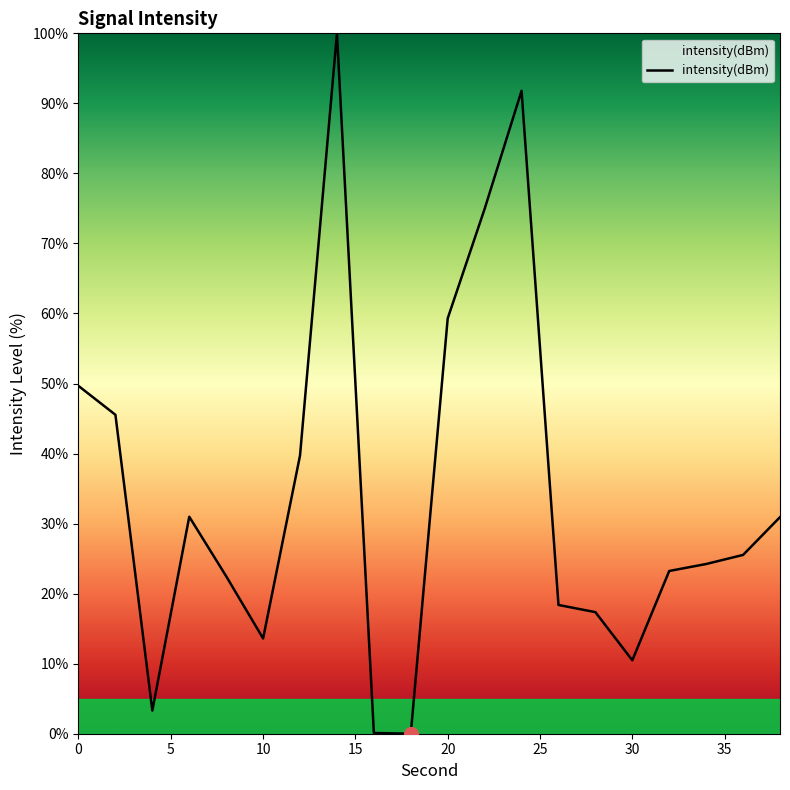

What is the difference between the maximum and minimum values?

100.0